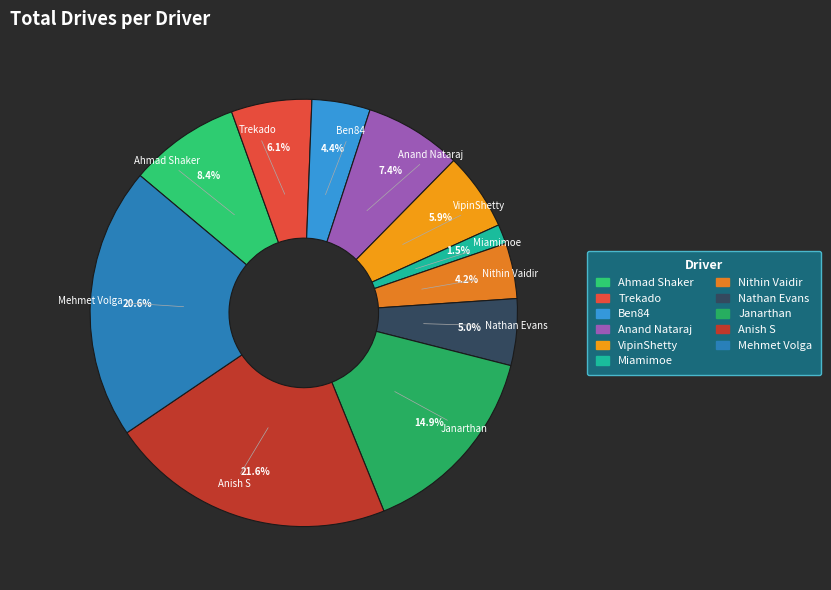

What is the total percentage of Ahmad Shaker and Nithin Vaidir?

12.6%